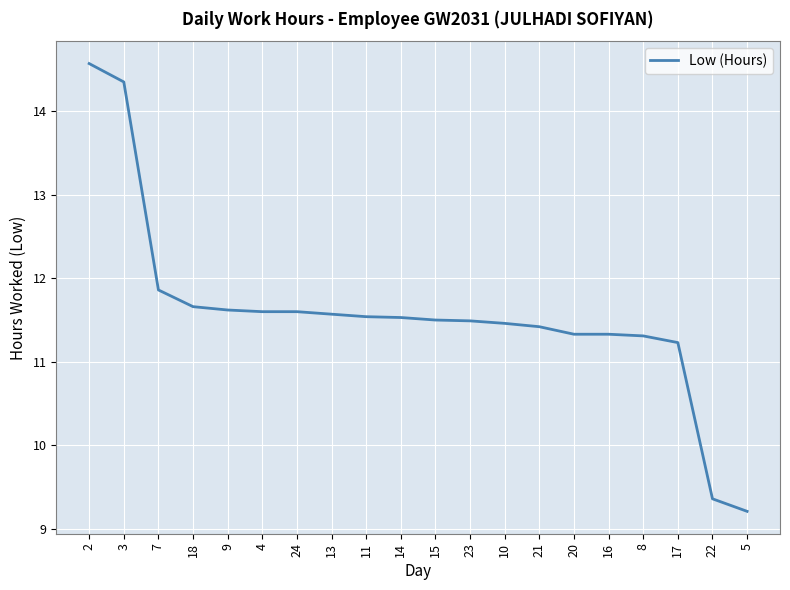

Does the chart have visible grid lines?

Yes